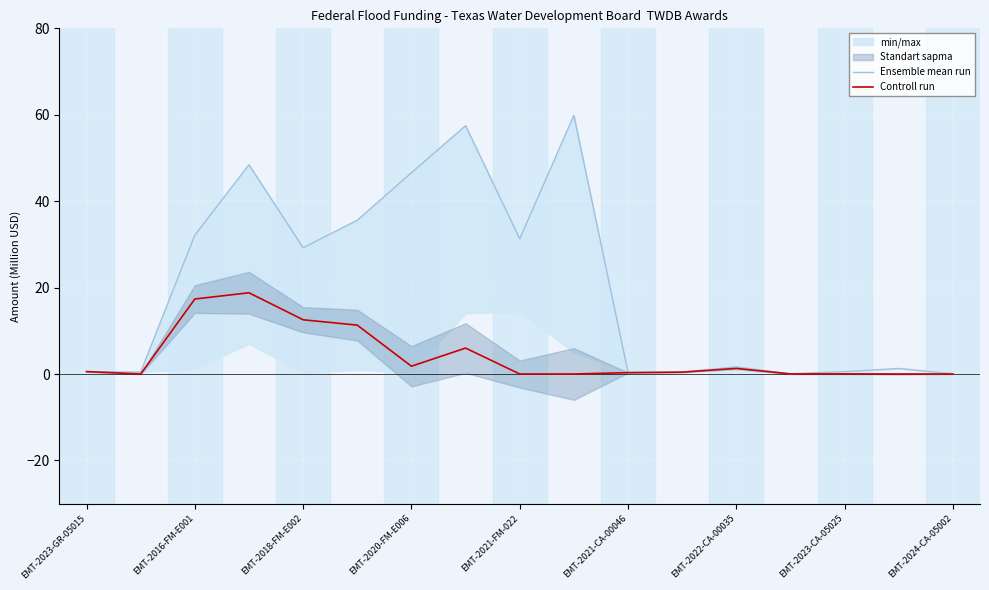

Is it true that Controll run equals 0.6 at EMT-2023-GR-05015?

True